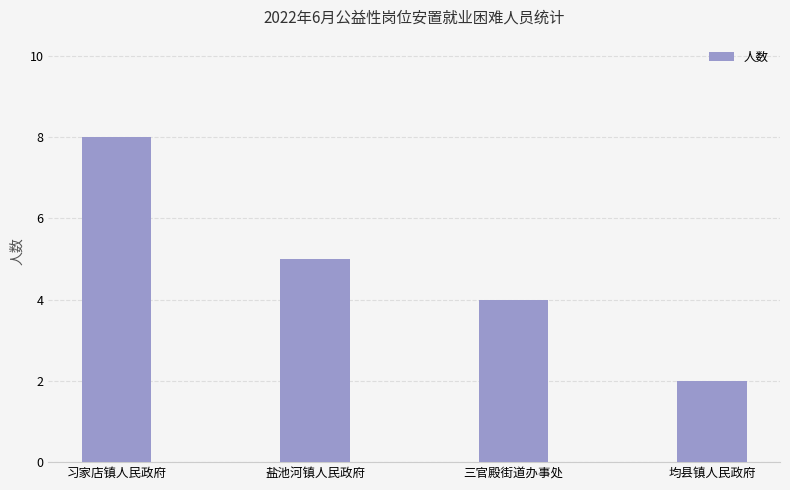

Is it true that the value at 均县镇人民政府 is 3?

False